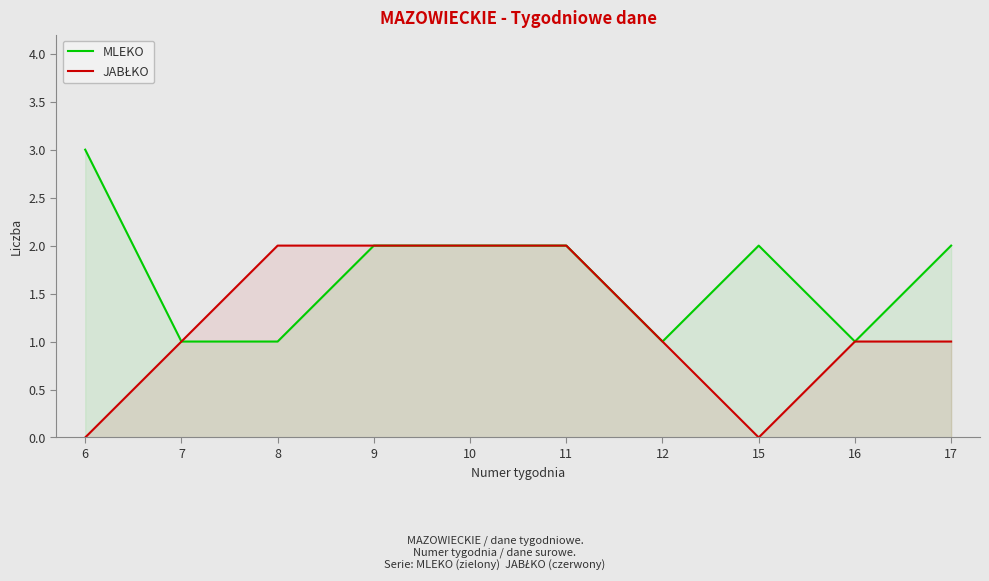

Which series has the largest total across all categories?

MLEKO